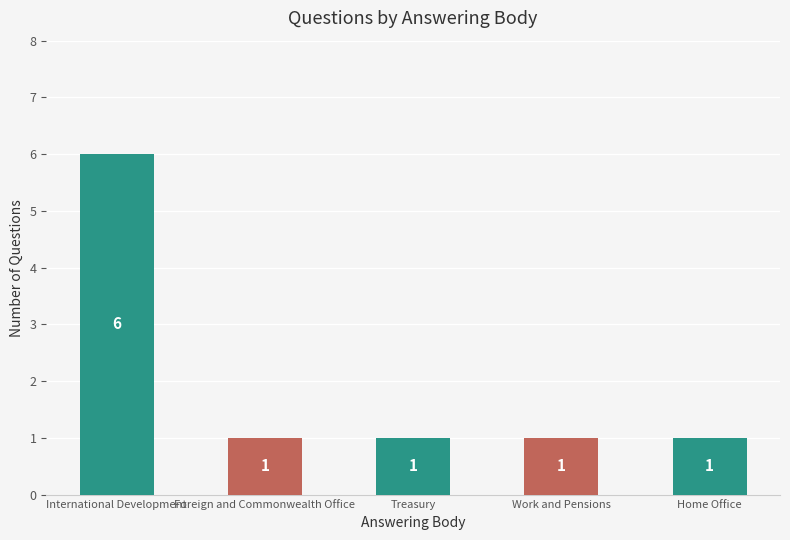

How many values are between 1 and 2?

4